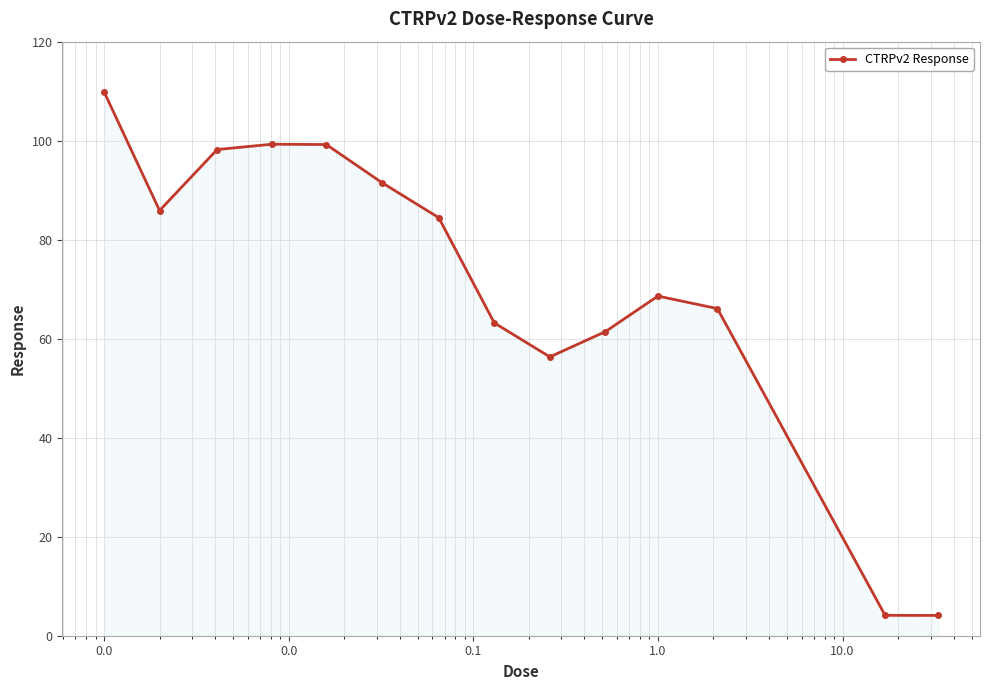

How many data points are less than 84?

7